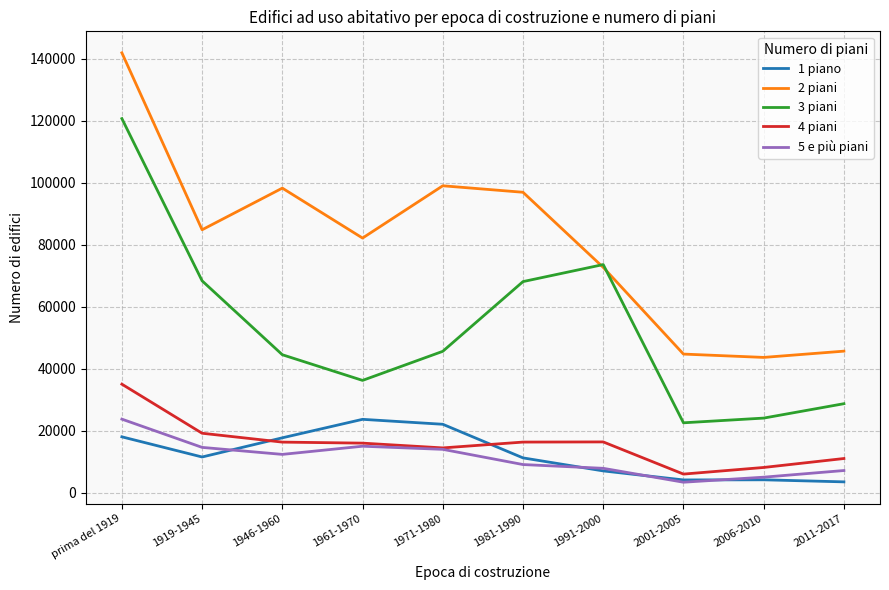

What is the spread (max minus min) of values at 2011-2017?

42155